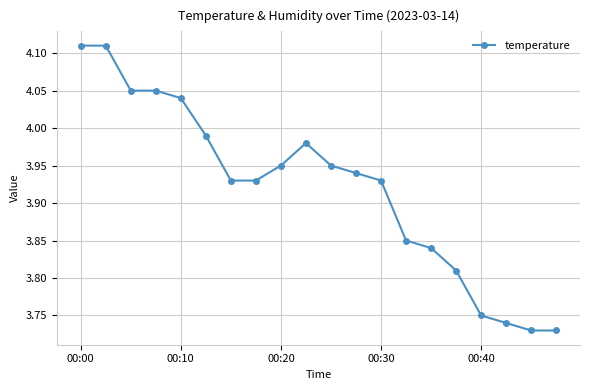

What is the difference between the maximum and minimum values?

0.4